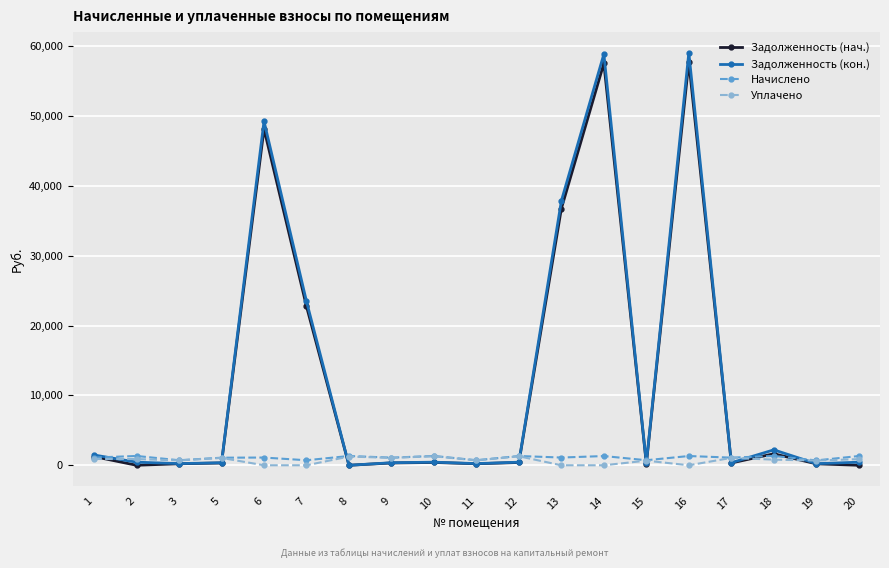

Is this an area chart (filled region under the line)?

No